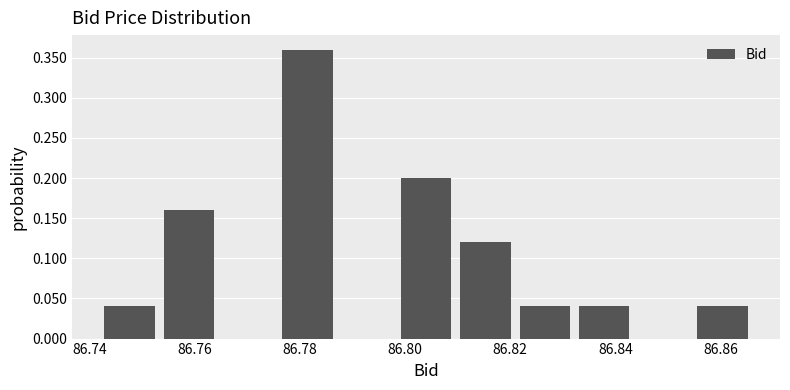

Reading left to right, transcribe this chart: for each bar, give the range it covers on the x-axis and its height. Neither the bar edges nor the heights are printed on the chart, so give them approximately, as read against the axes.

86.742 to 86.754: 0.04
86.754 to 86.764: 0.16
86.764 to 86.776: 0
86.776 to 86.788: 0.36
86.788 to 86.798: 0
86.798 to 86.810: 0.20
86.810 to 86.820: 0.12
86.820 to 86.832: 0.04
86.832 to 86.844: 0.04
86.844 to 86.854: 0
86.854 to 86.866: 0.04